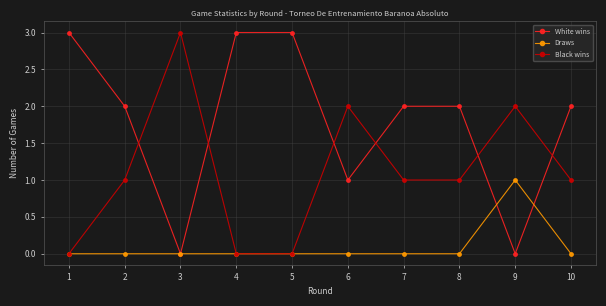

True or false: White wins and Black wins cross at least once.

True